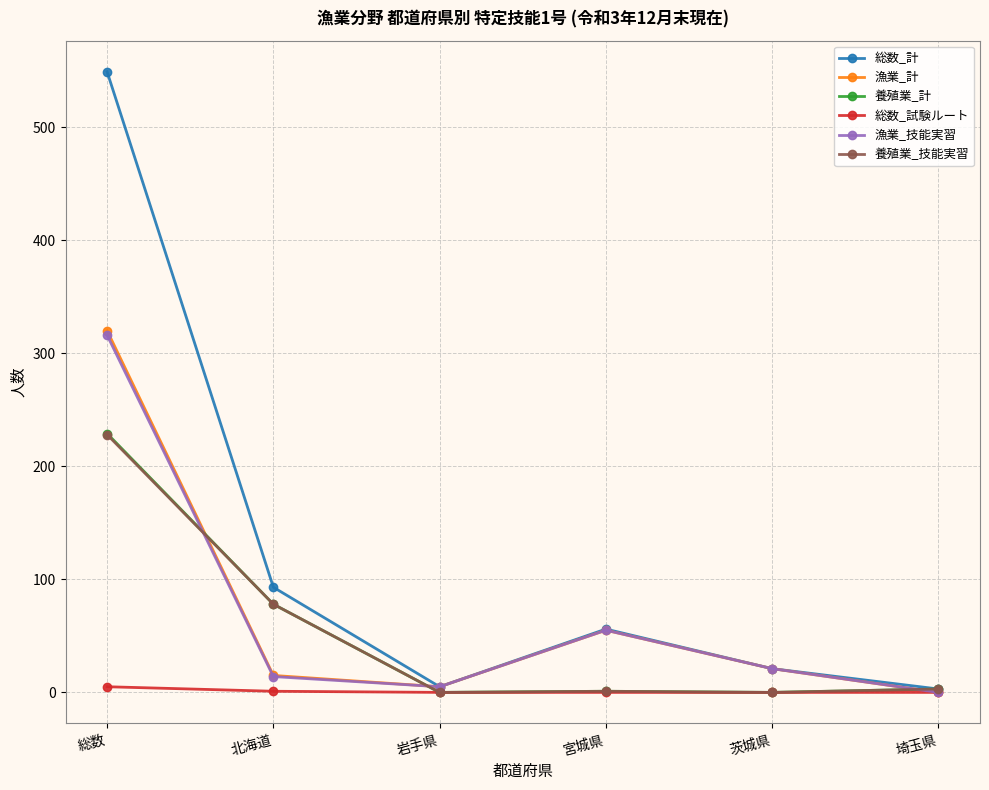

Is the value of 漁業_計 at 総数 greater than the value of 養殖業_技能実習 at 埼玉県?

Yes